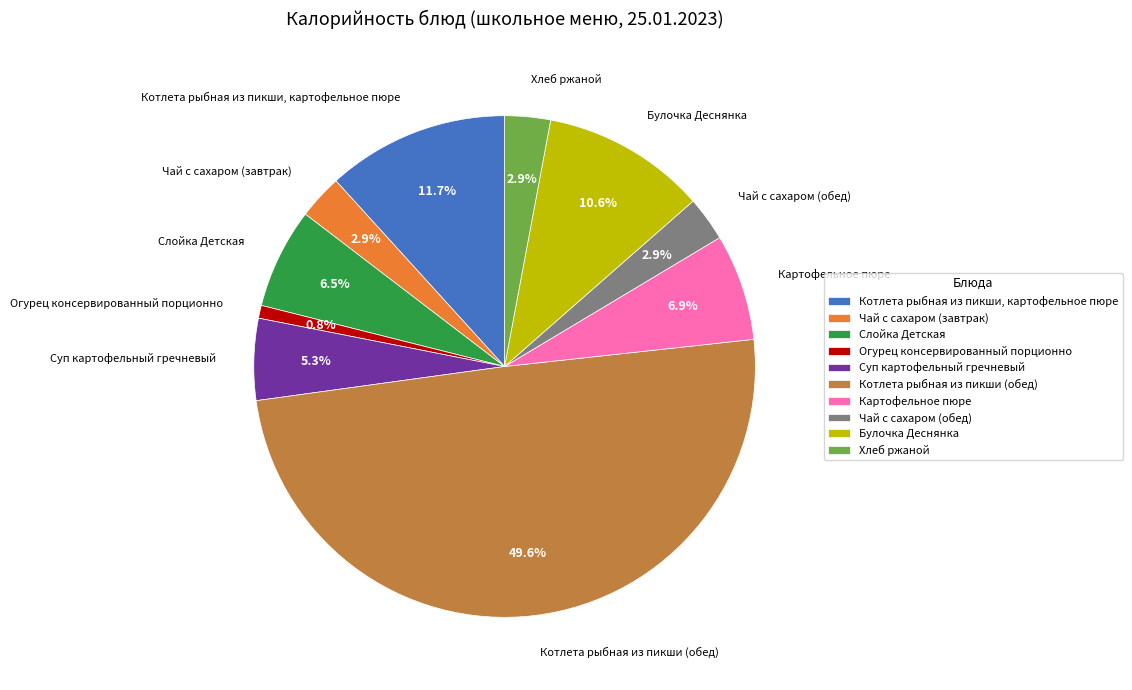

Is Суп картофельный гречневый the majority of the pie?

No